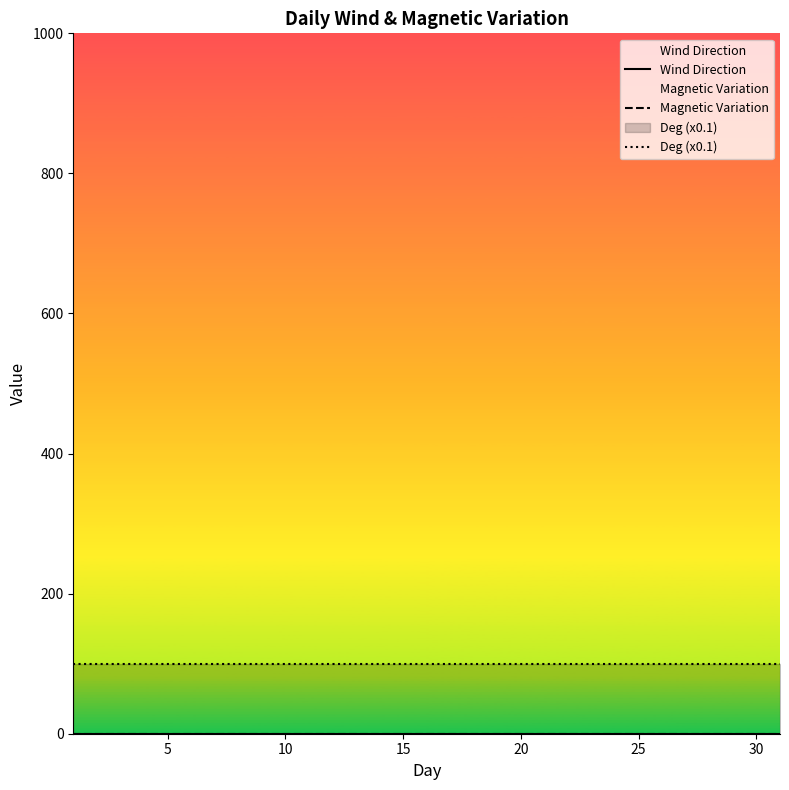

Does the chart display data point markers on the line(s)?

No